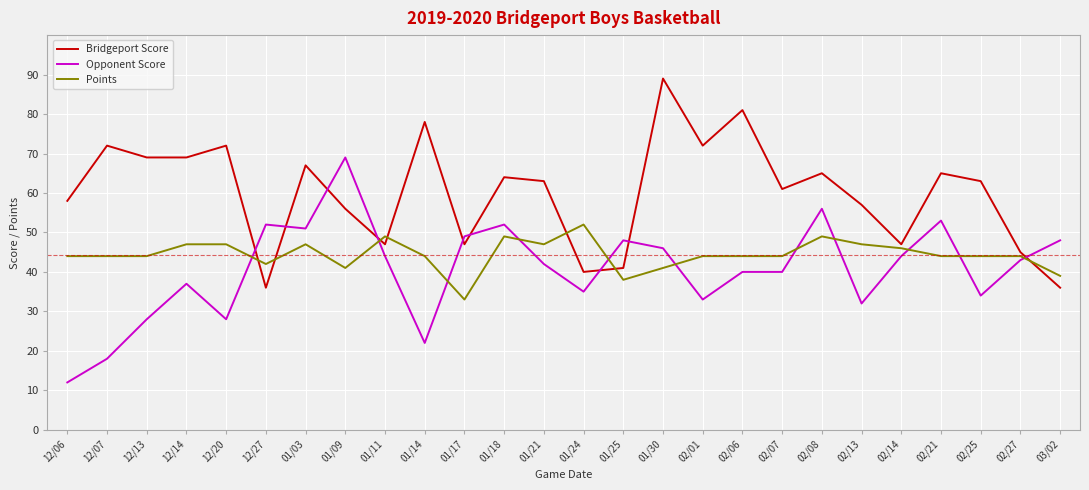

Where do Opponent Score and Points first cross each other?

12/20 and 12/27